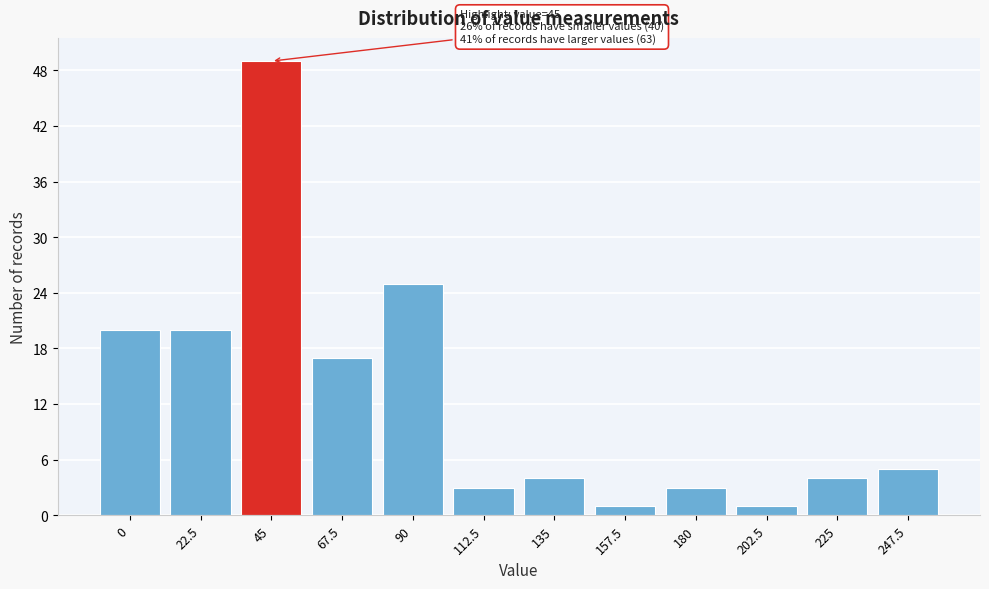

Reading left to right, transcribe all the data shown in this chart.

0=20	22.5=20	45=49	67.5=17	90=25	112.5=3	135=4	157.5=1	180=3	202.5=1	225=4	247.5=5